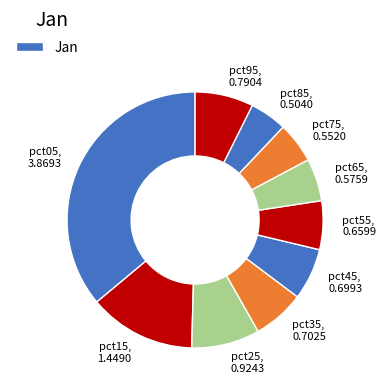

Between pct45, 0.6993 and pct95, 0.7904, which is larger?

pct95, 0.7904